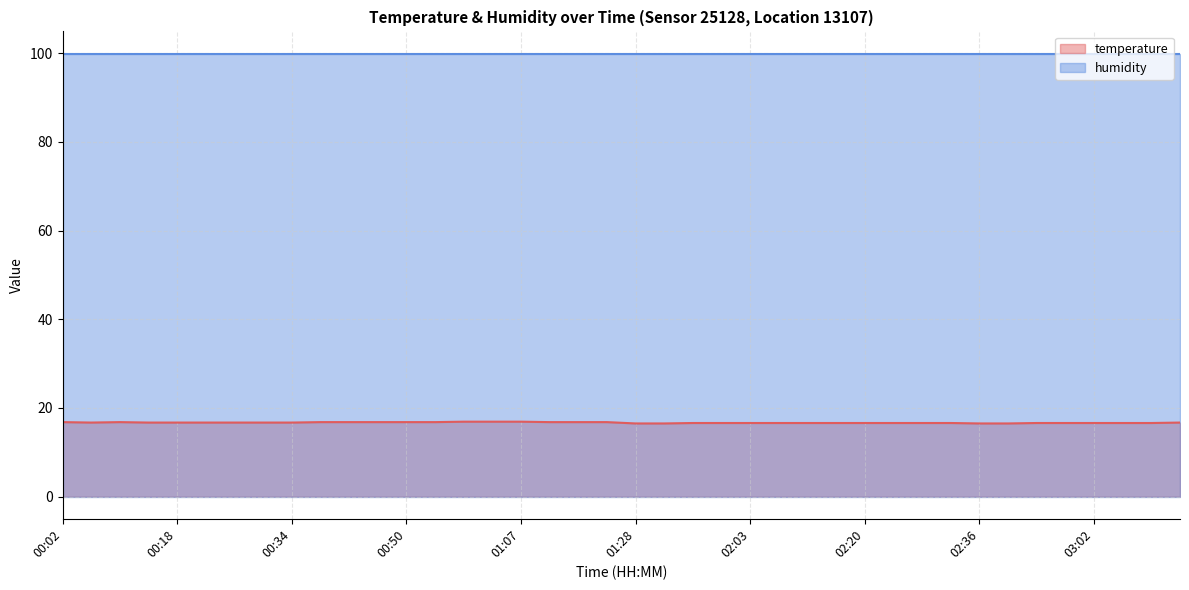

What is the sum of all values?

667.3